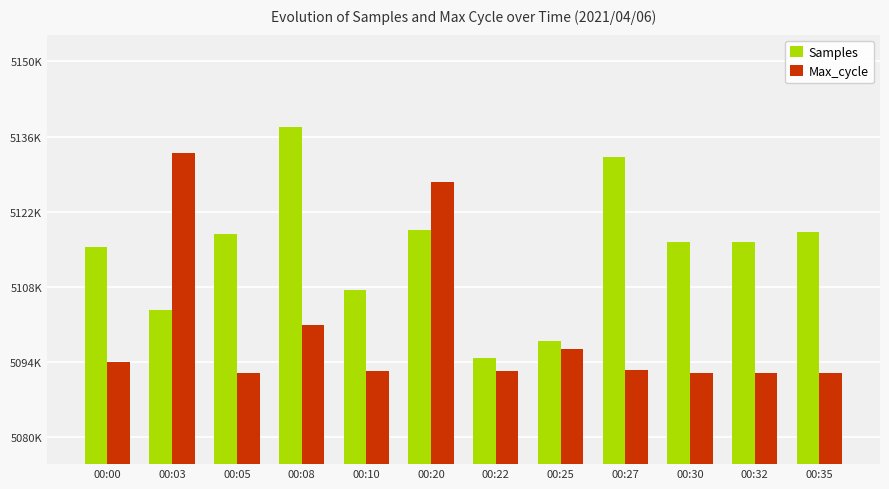

Reading right to left, transcribe all the data shown in this chart.

Samples: 00:35=5118241	00:32=5116387	00:30=5116455	00:27=5132215	00:25=5097970	00:22=5094808	00:20=5118536	00:10=5107407	00:08=5137760	00:05=5117815	00:03=5103780	00:00=5115358
Max_cycle: 00:35=5091900	00:32=5091900	00:30=5091900	00:27=5092600	00:25=5096500	00:22=5092300	00:20=5127500	00:10=5092300	00:08=5101000	00:05=5091900	00:03=5133000	00:00=5094100